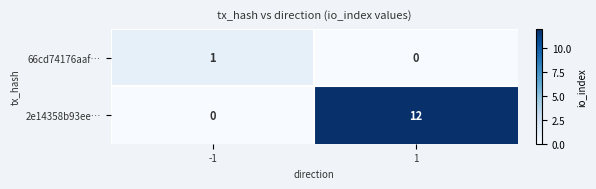

What is the average value of the 2e14358b93ee… series?

6